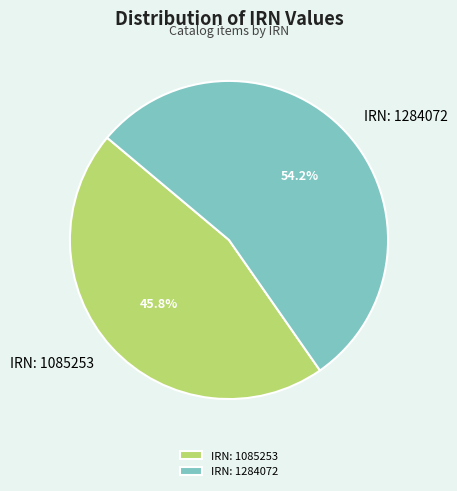

Rank the categories by value from lowest to highest.

IRN: 1085253, IRN: 1284072